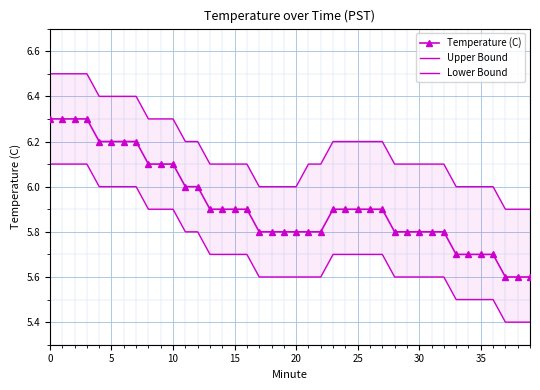

Count the number of data series in this chart.

3